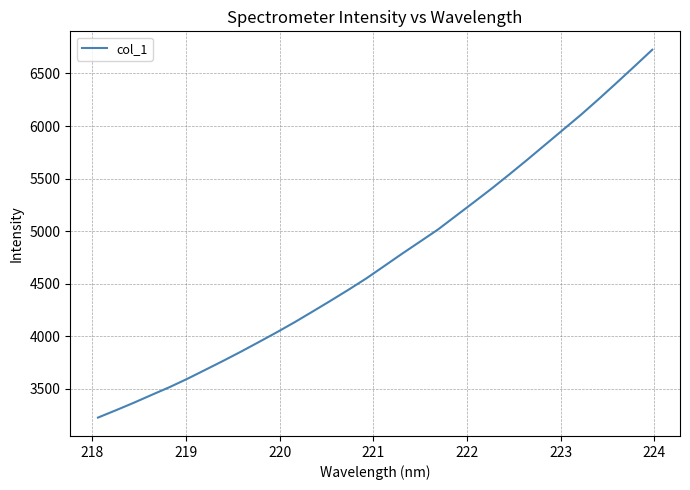

What is the difference between the maximum and minimum values?

3499.5